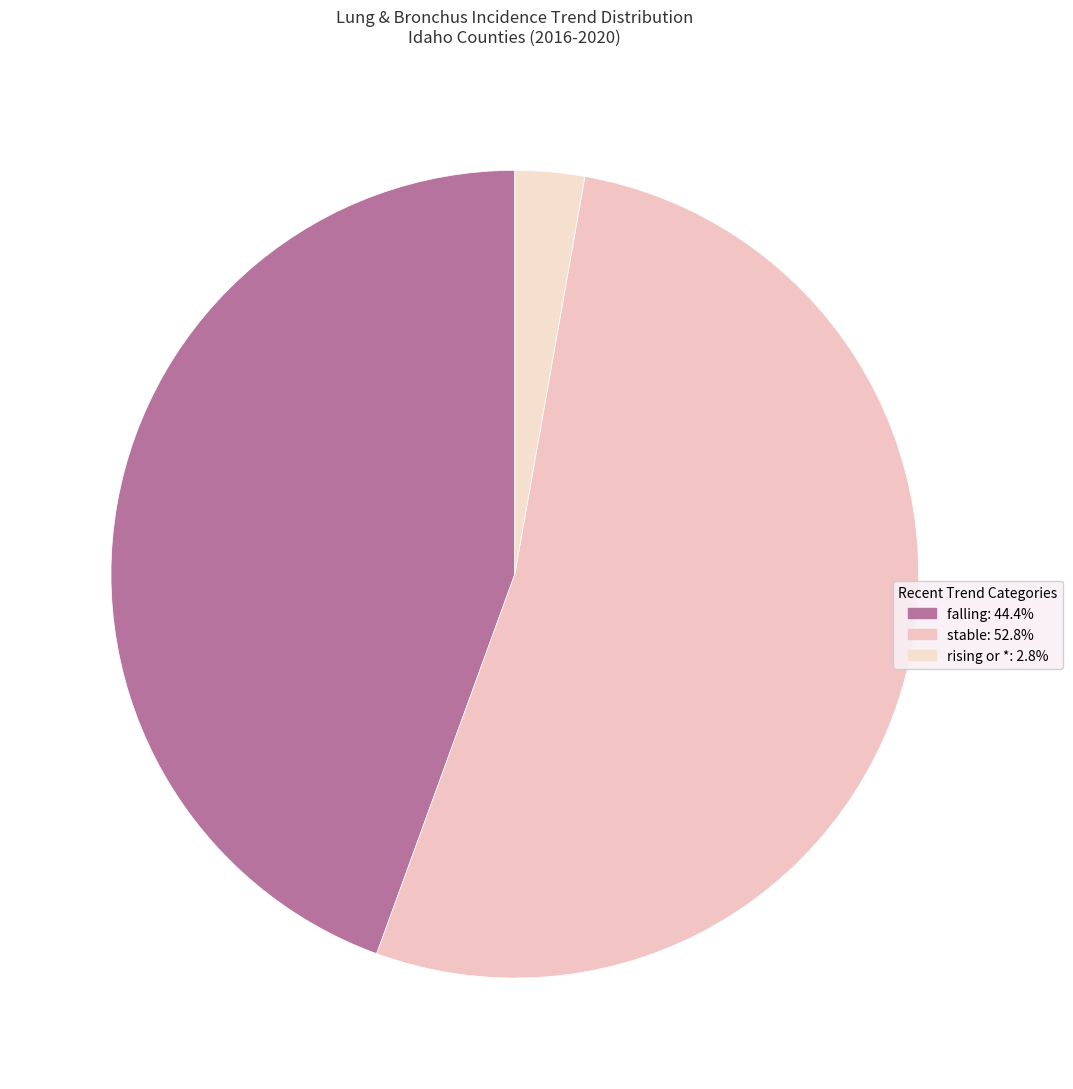

Is it true that rising is 1% of the pie?

False